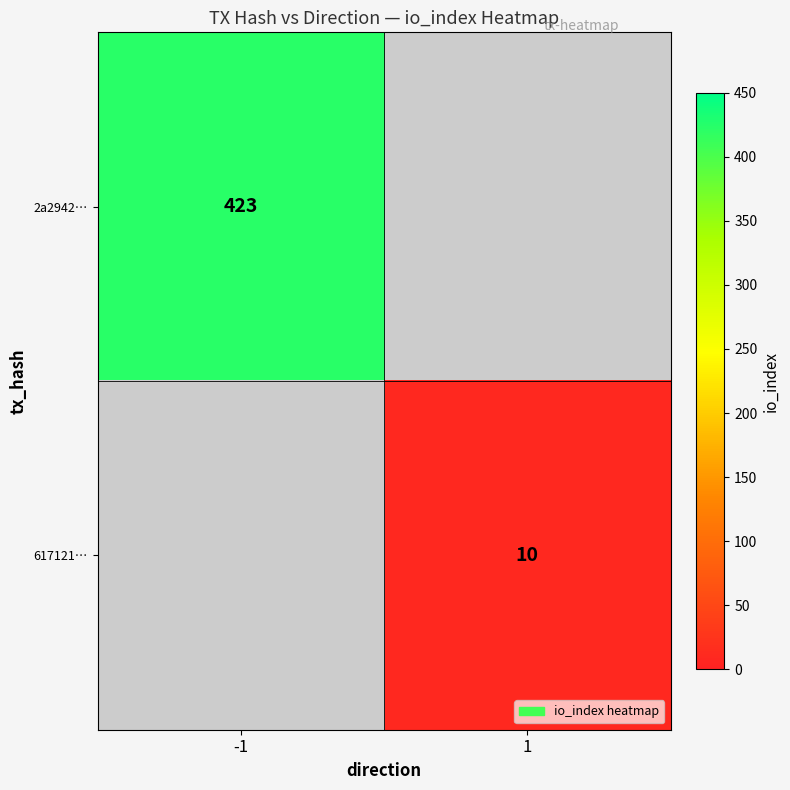

Is it true that 2a2942… equals 580 at -1?

False